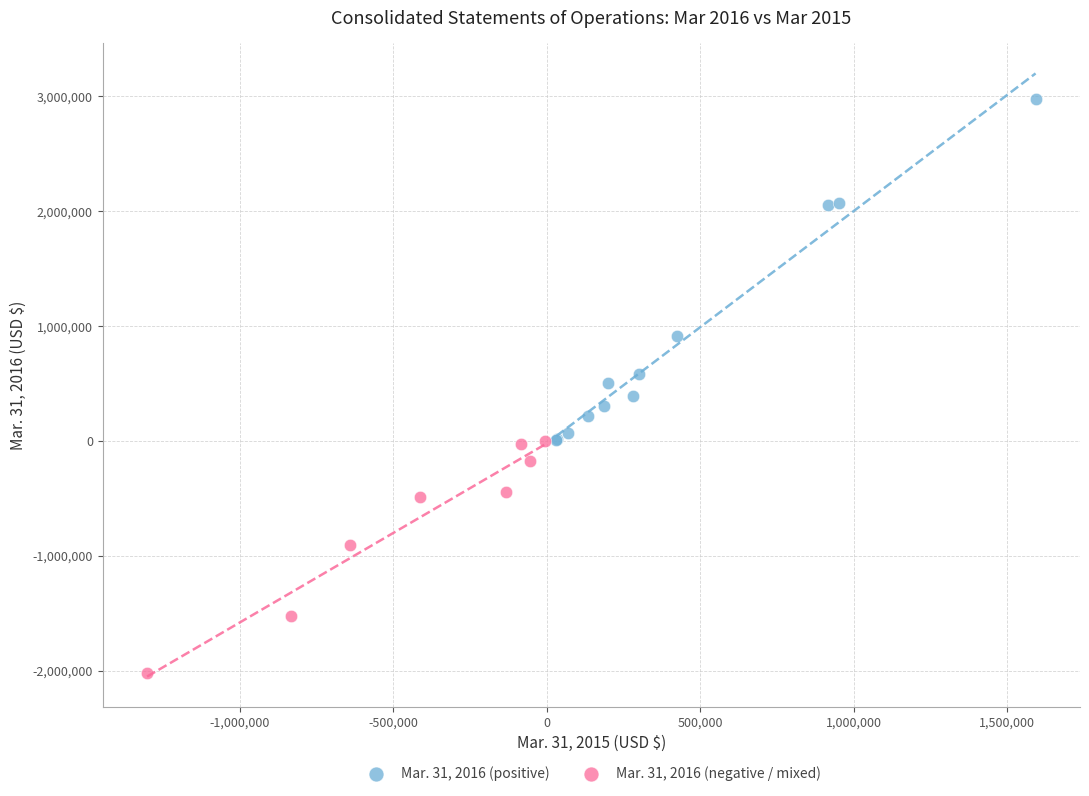

Which series reaches the maximum Y coordinate?

Mar. 31, 2016 (positive)